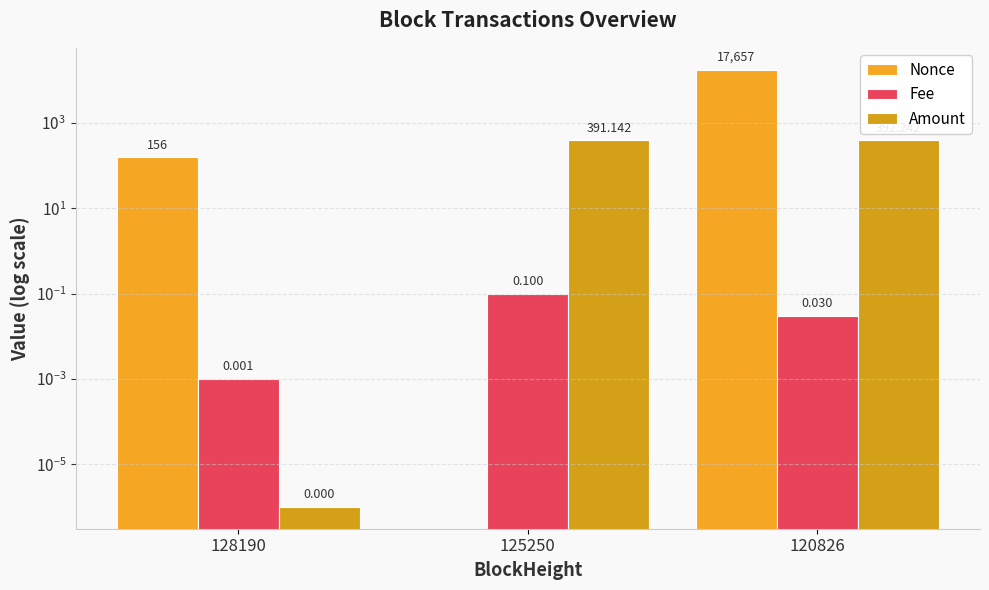

Which category has the highest value across all series?

120826